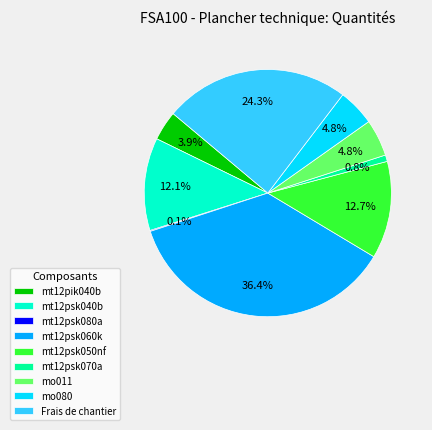

Which has a higher value, Frais de chantier or mt12psk040b?

Frais de chantier